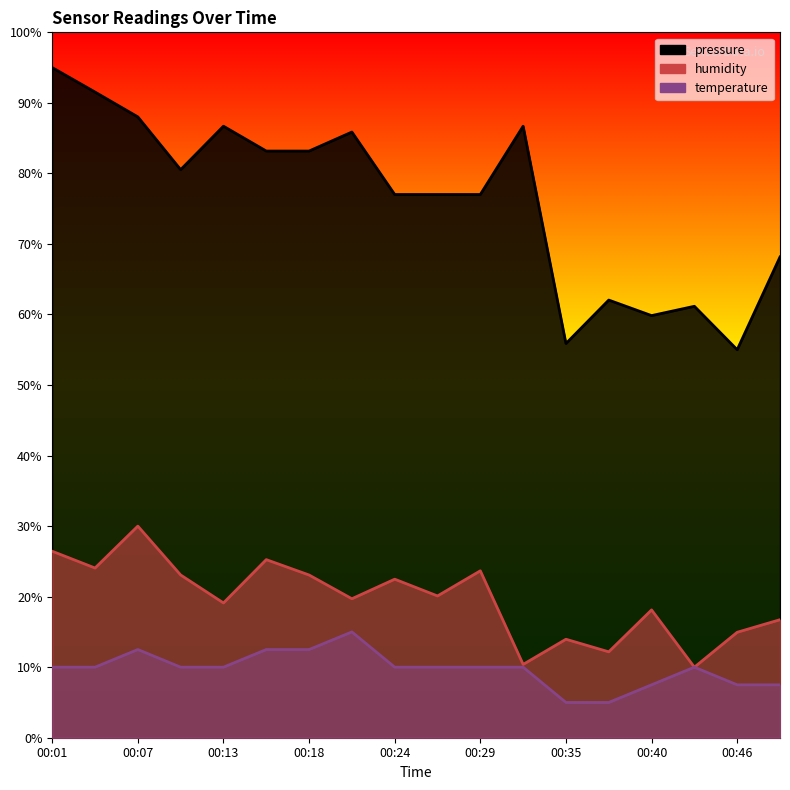

Which series has the largest range (max minus min)?

pressure